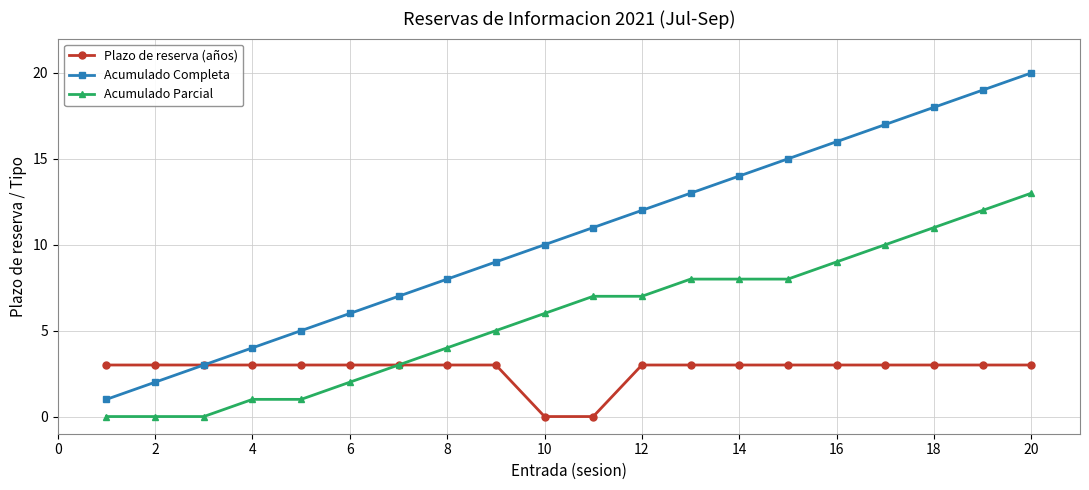

Rank the series by their maximum value, from highest to lowest.

Acumulado Completa, Acumulado Parcial, Plazo de reserva (años)